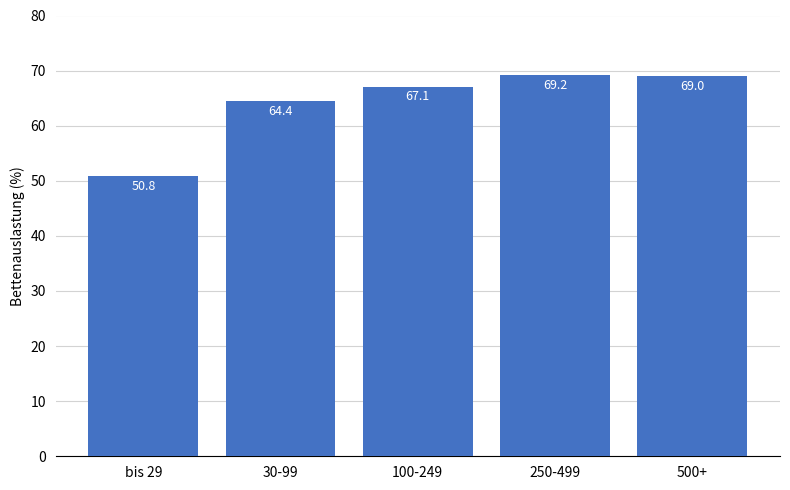

Reading left to right, list all the values displayed in this chart.

50.8	64.4	67.1	69.2	69.0